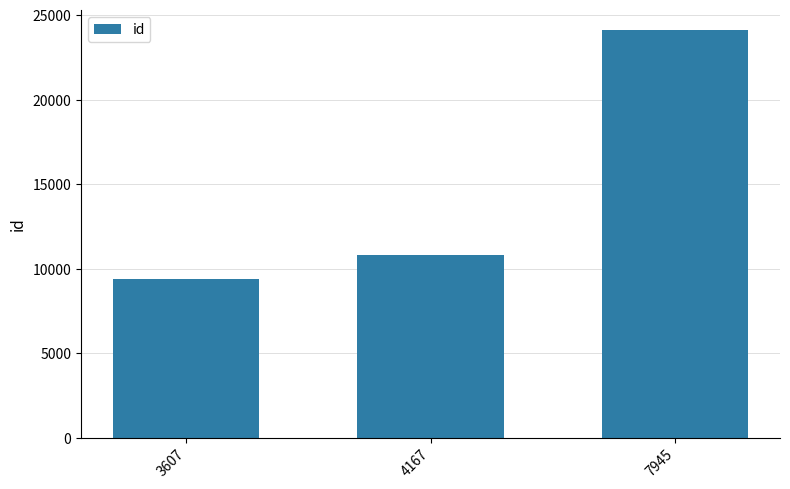

Is it true that the value at 4167 is 10783?

True